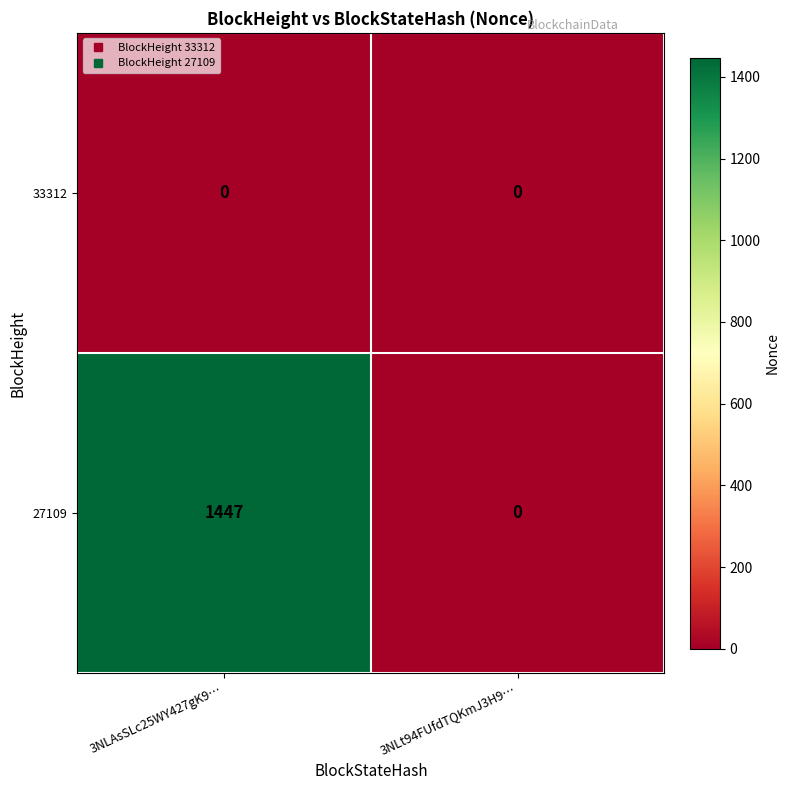

At 3NLAsSLc25WY427gK9…, list the series in order from largest to smallest.

27109, 33312